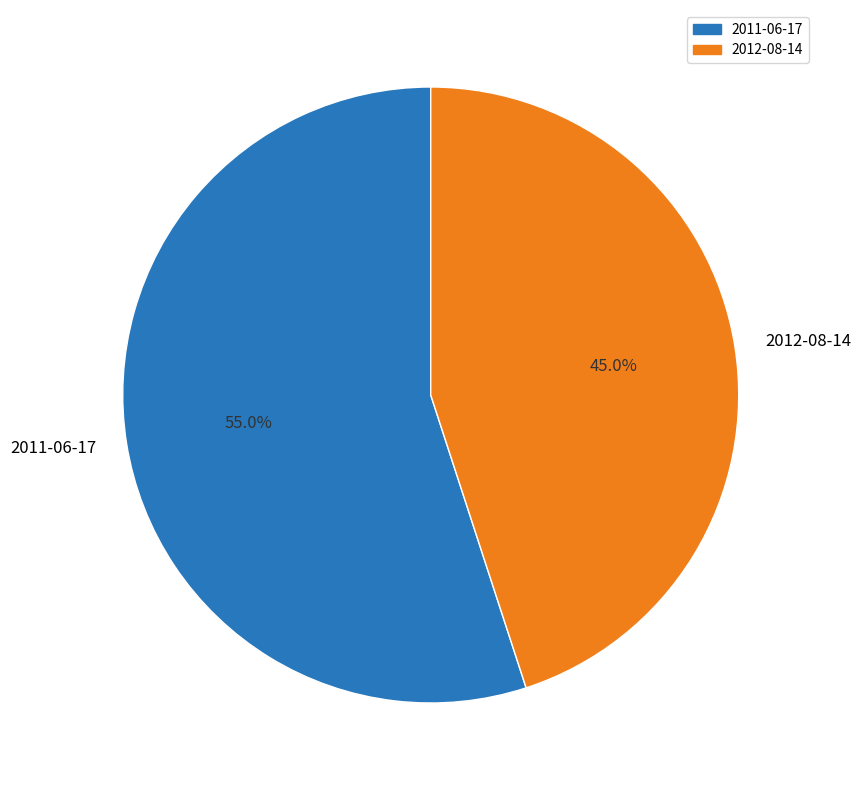

Which slice is the smallest?

2012-08-14